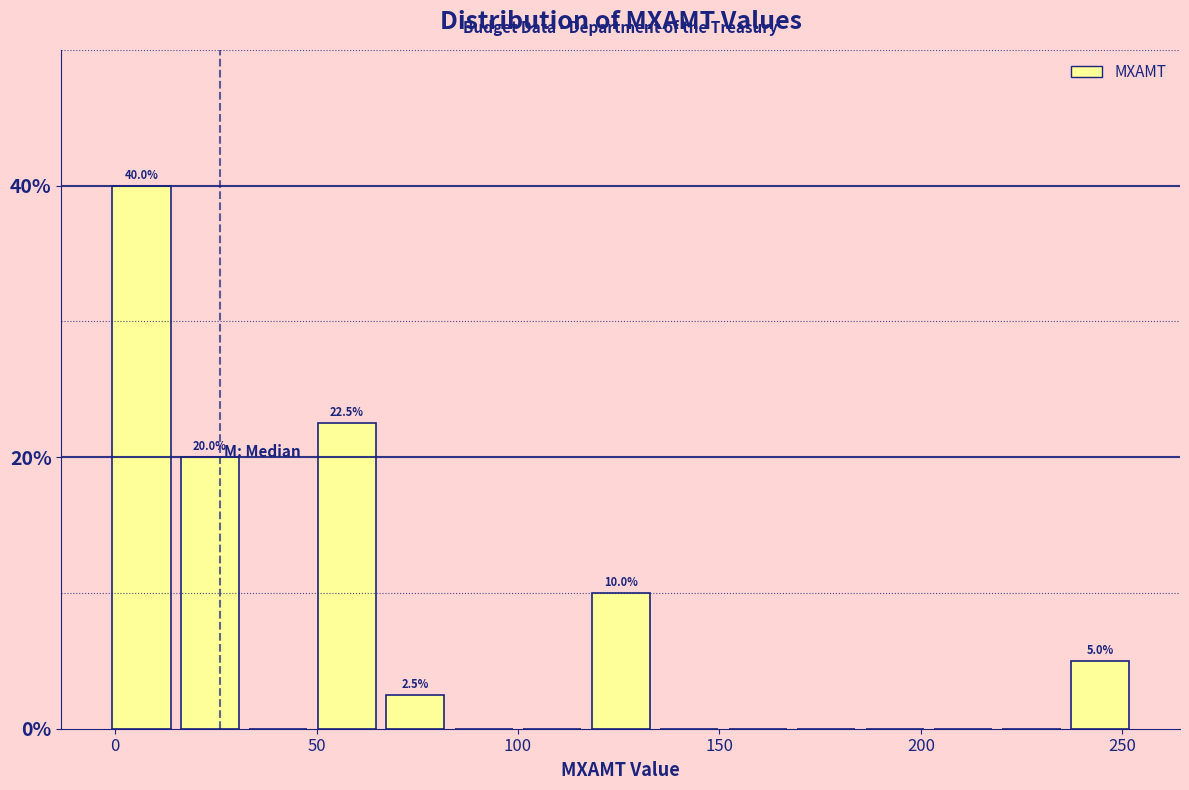

Around what value on the x-axis is the tallest bar? Give the approximate position of its centre, as read against the axis.

5